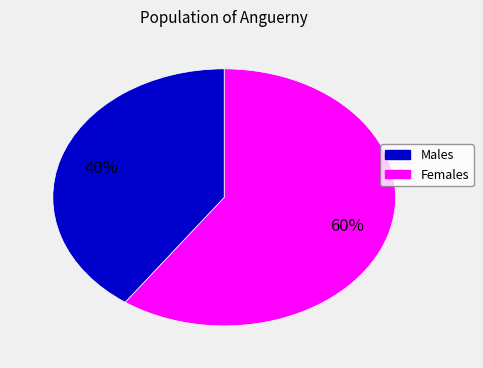

Is there any slice that represents more than half of the pie?

Yes